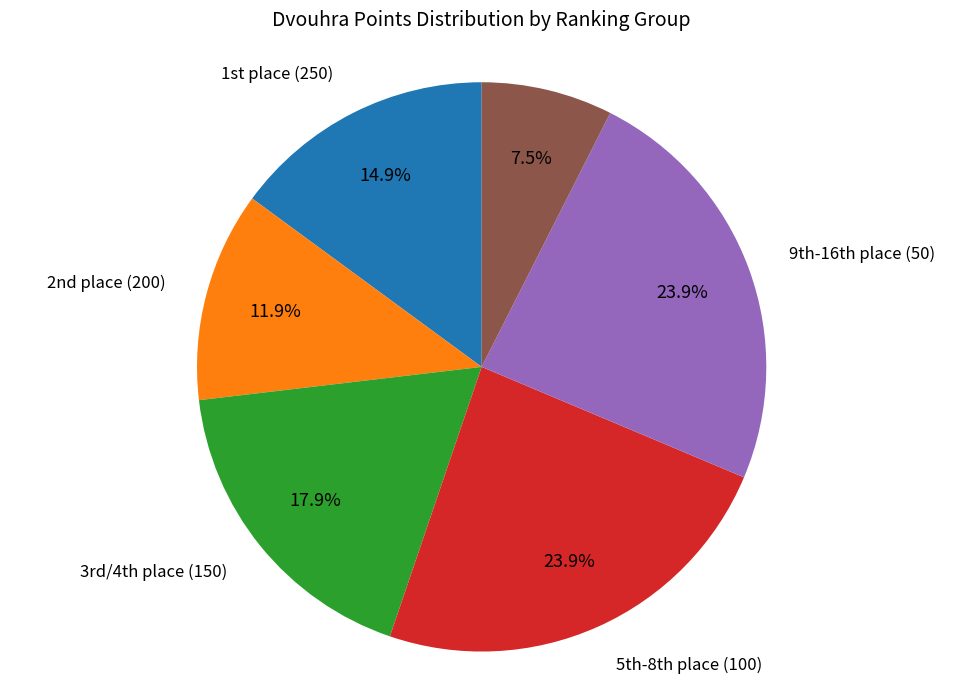

Which category has the smallest portion of the pie?

17th-32nd place (25)